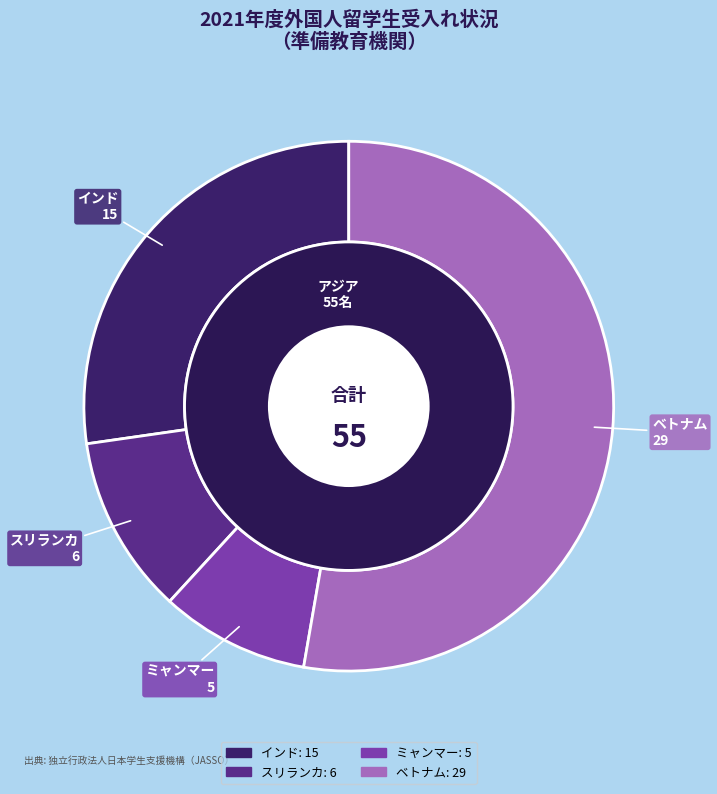

How many segments does this pie chart have?

4